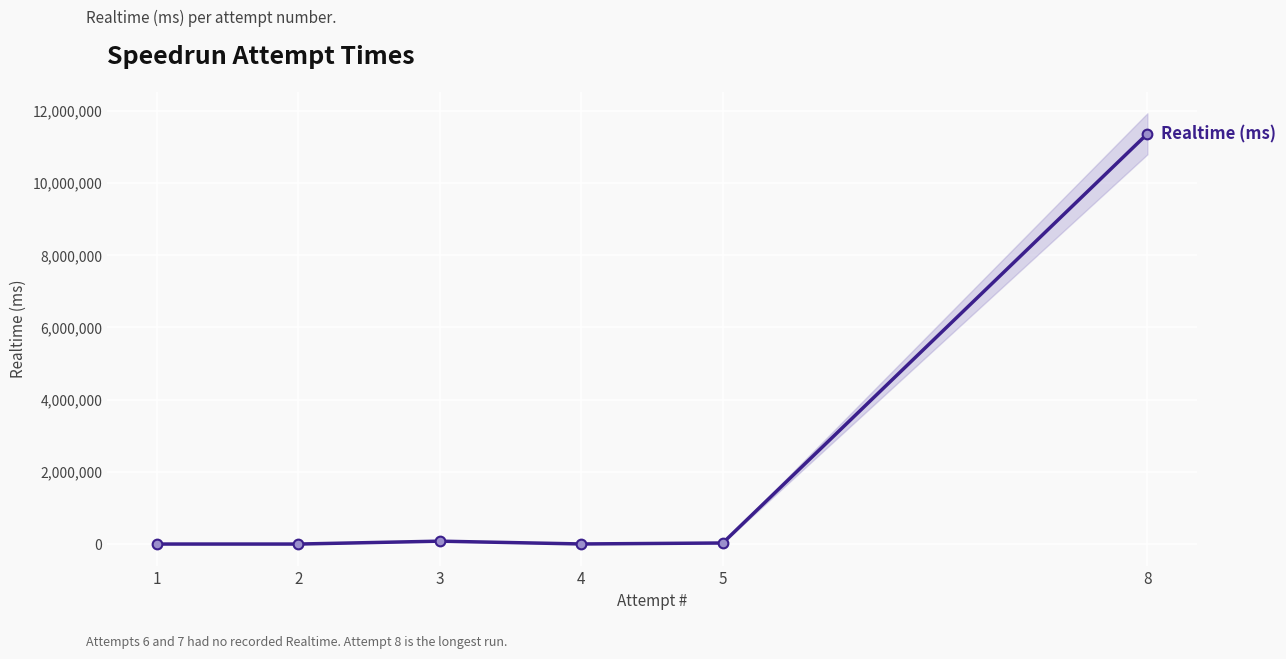

Count the number of values greater than 30148.

2